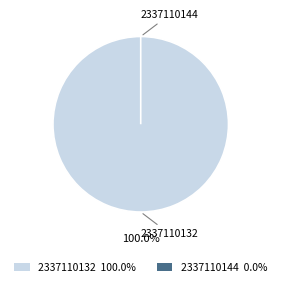

To the nearest percent, what is the difference between the largest and smallest slice percentages?

100%